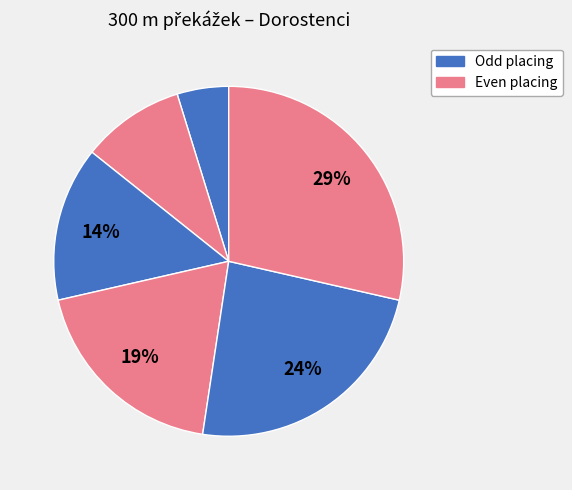

Count the number of slices in the pie.

6